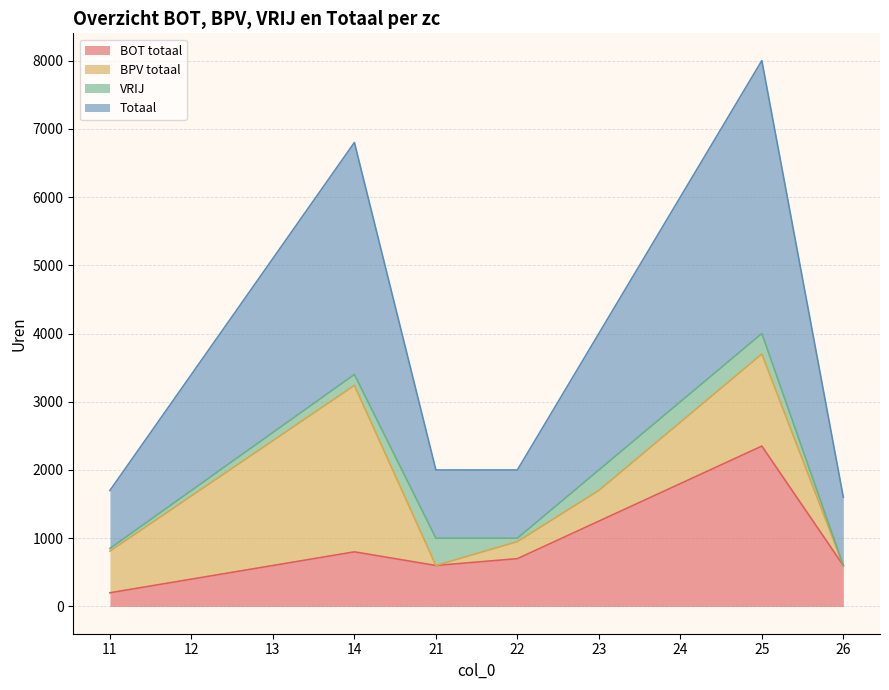

True or false: Totaal has a value of 966 at 26.

False